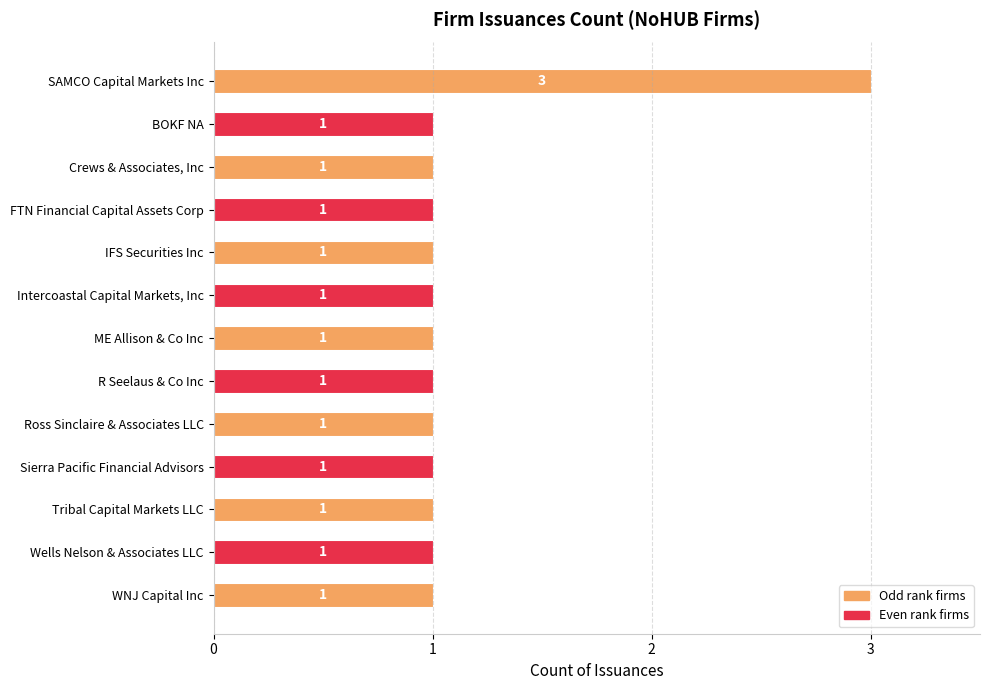

What is the label of the 11th bar from the bottom?

Crews & Associates, Inc